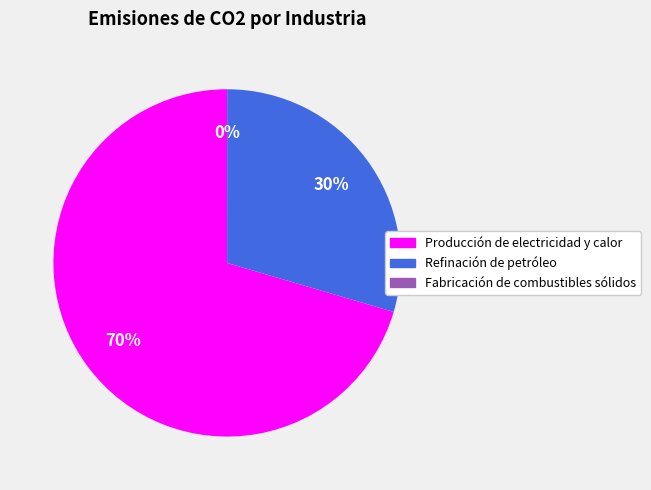

Between Producción de electricidad y calor and Refinación de petróleo, which is larger?

Producción de electricidad y calor